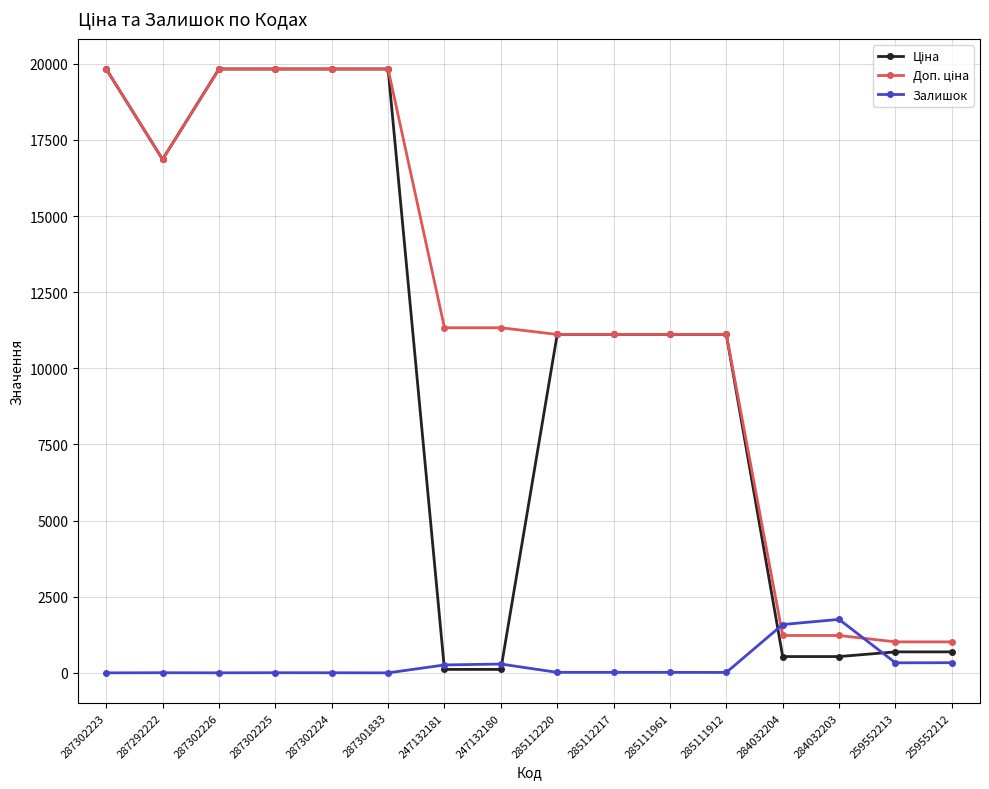

What is the spread (max minus min) of values at 284032203?

1220.6